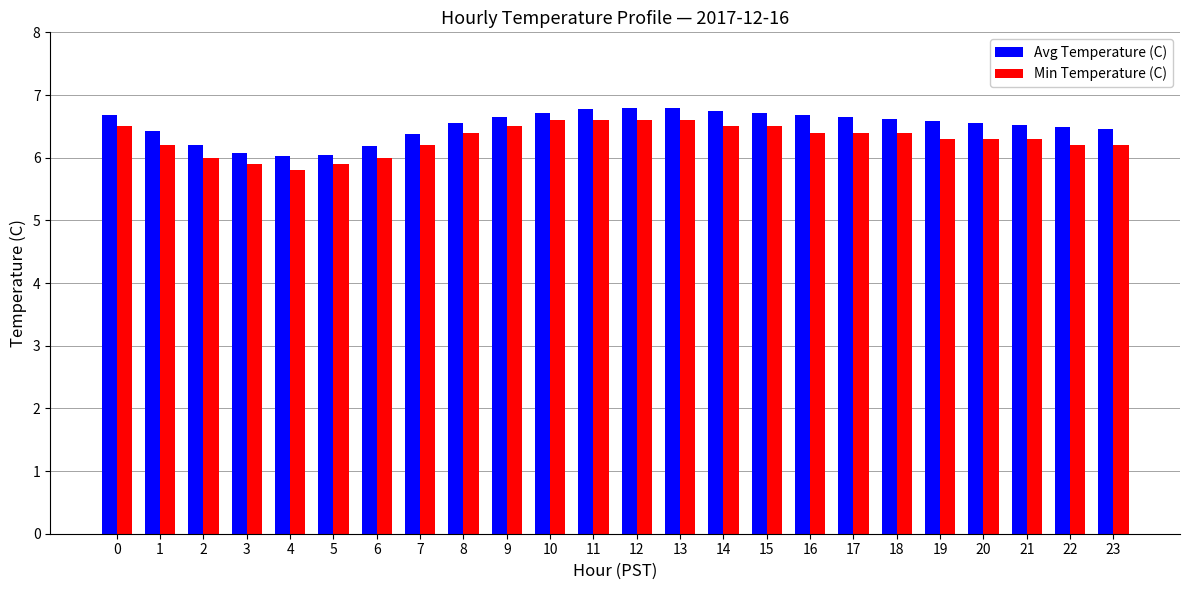

What is the maximum value for Min Temperature (C)?

6.6